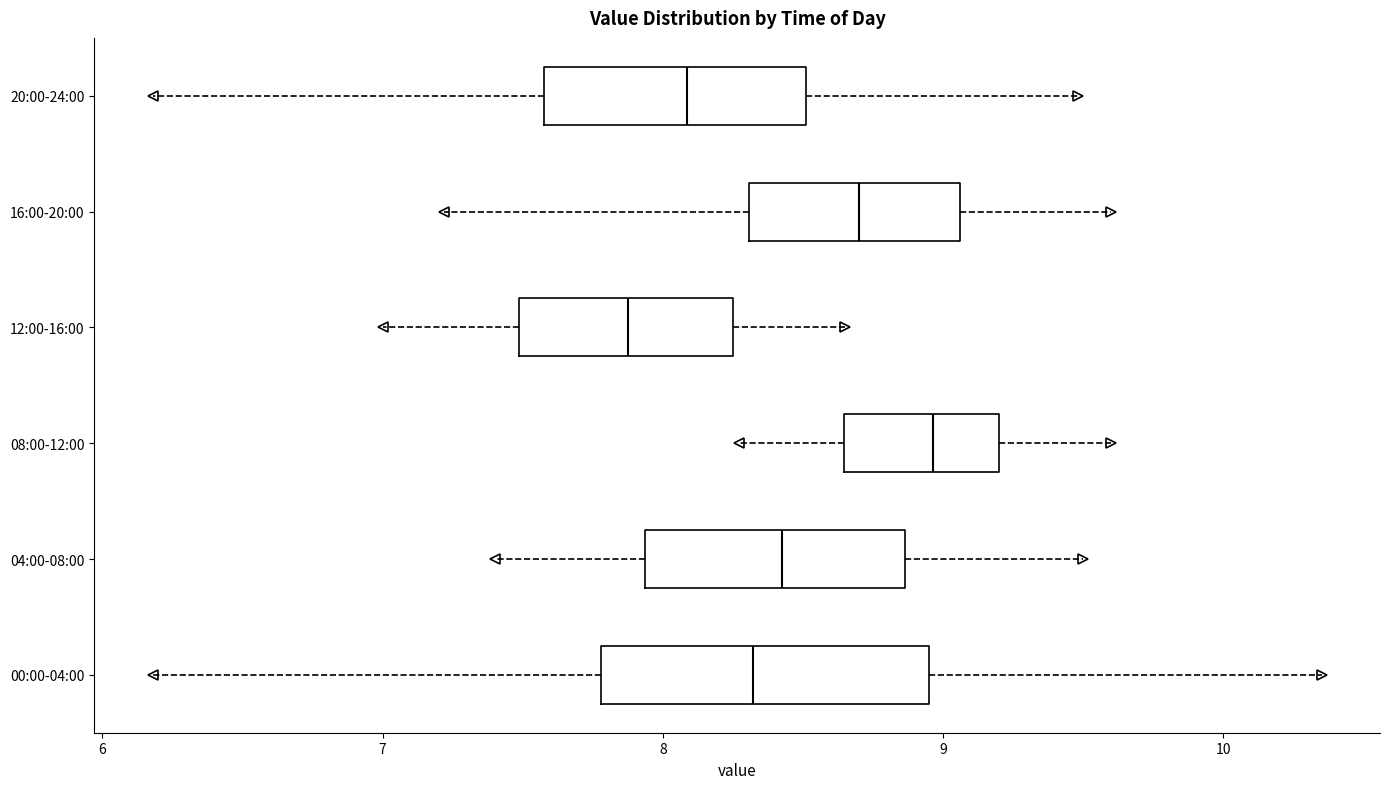

Reading bottom to top, transcribe this box plot: for each box, give where its median line is, the range the box spans, and where its two whiskers end, as read against the x-axis. The values are not printed on the chart, so give them approximately, as read against the axis.

00:00-04:00: median 8.3, box 7.8 to 9.0, whiskers 6.2 to 10.4
04:00-08:00: median 8.4, box 7.9 to 8.9, whiskers 7.4 to 9.5
08:00-12:00: median 9.0, box 8.6 to 9.2, whiskers 8.3 to 9.6
12:00-16:00: median 7.9, box 7.5 to 8.3, whiskers 7.0 to 8.7
16:00-20:00: median 8.7, box 8.3 to 9.1, whiskers 7.2 to 9.6
20:00-24:00: median 8.1, box 7.6 to 8.5, whiskers 6.2 to 9.5